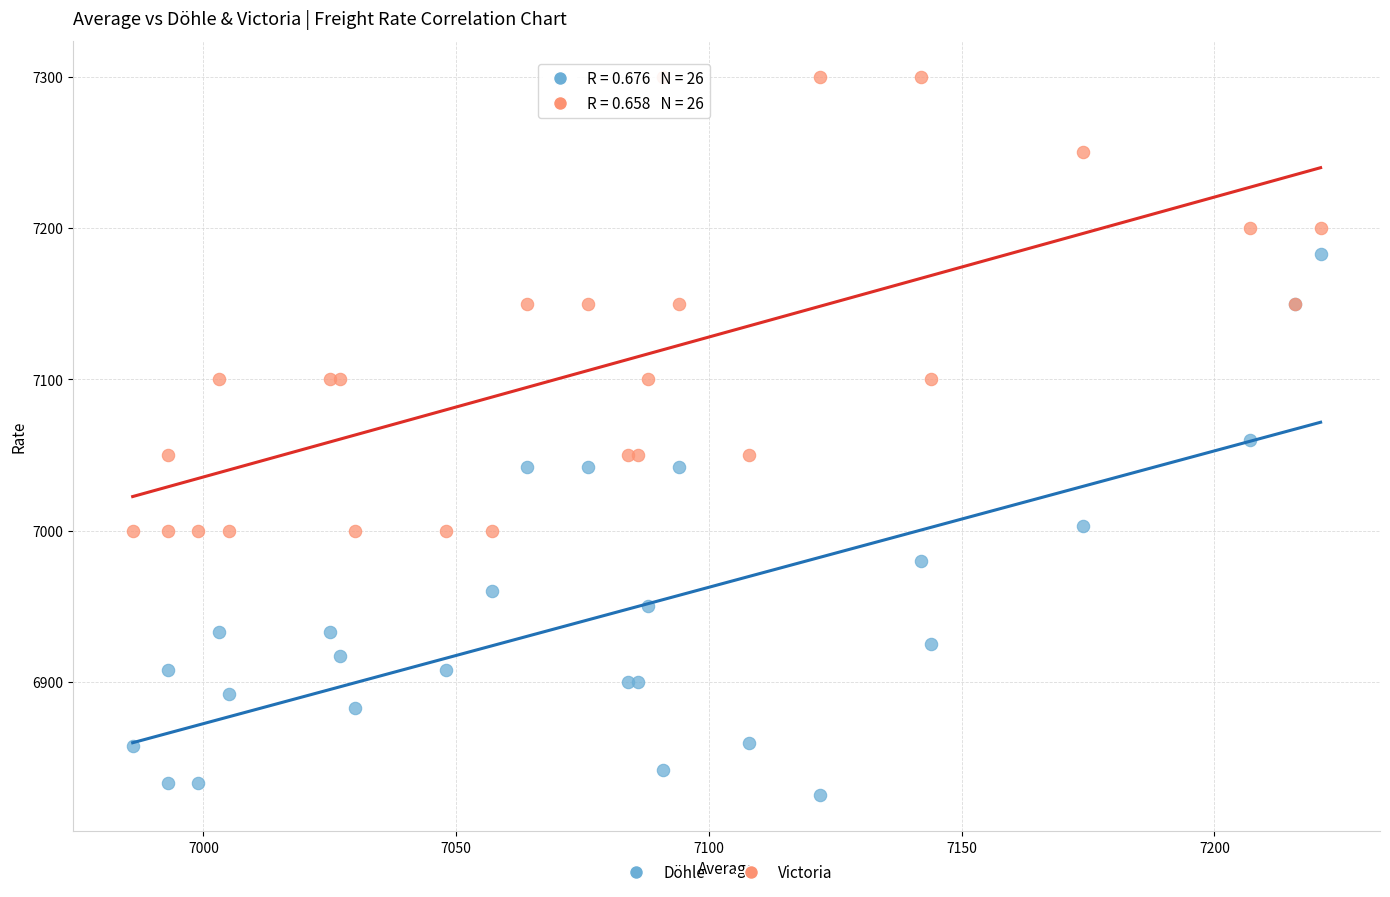

What is the X range (max minus min) for the scatter plot?

235